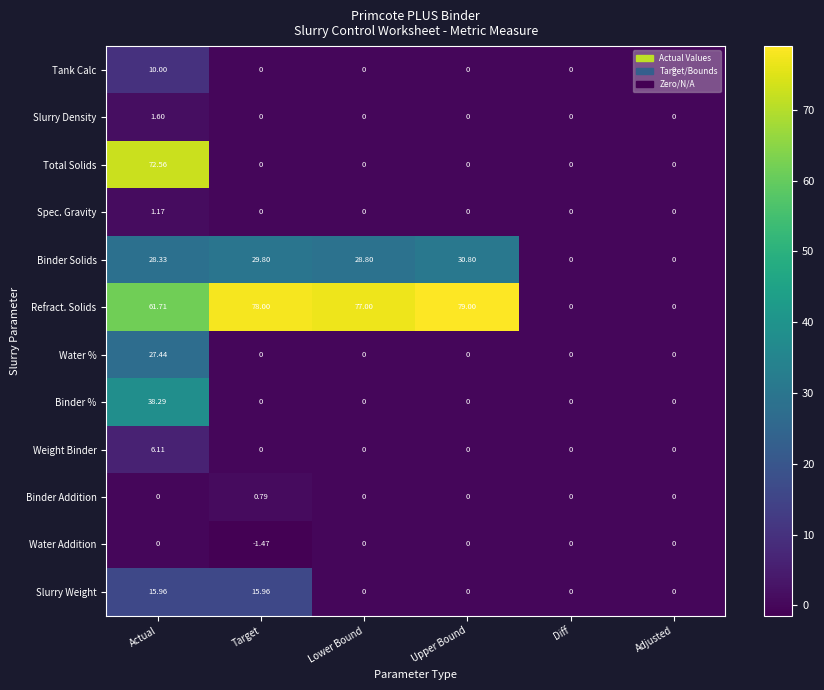

At which label does Refract. Solids first exceed 77?

Target